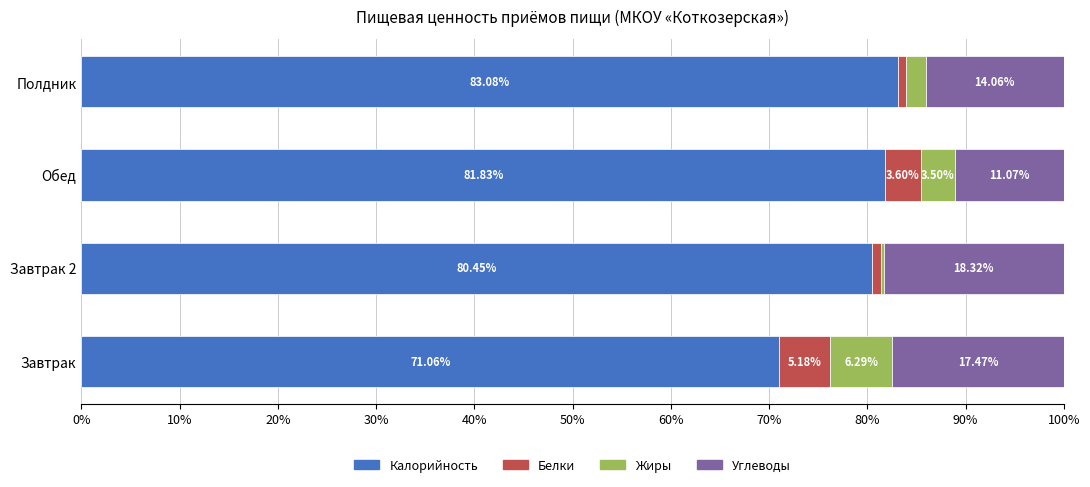

What is the total value across all series at Обед?

100.0